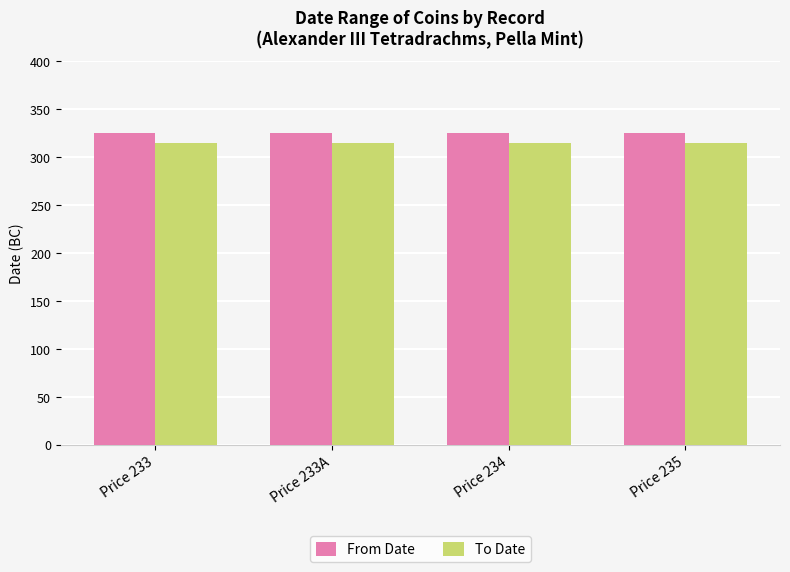

Rank the series by their maximum value, from highest to lowest.

From Date, To Date